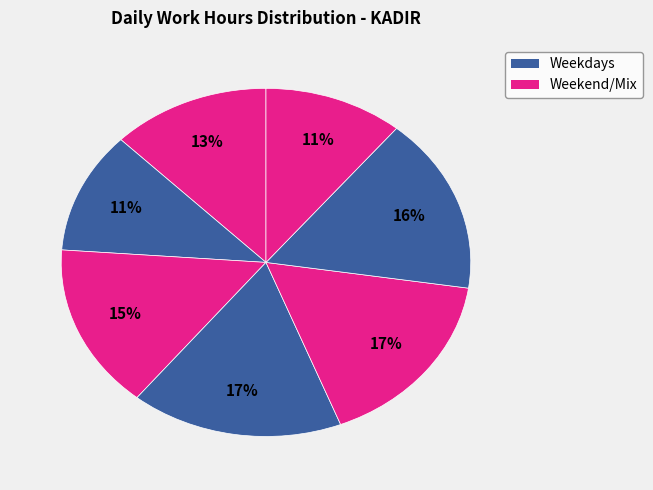

How many segments does this pie chart have?

7